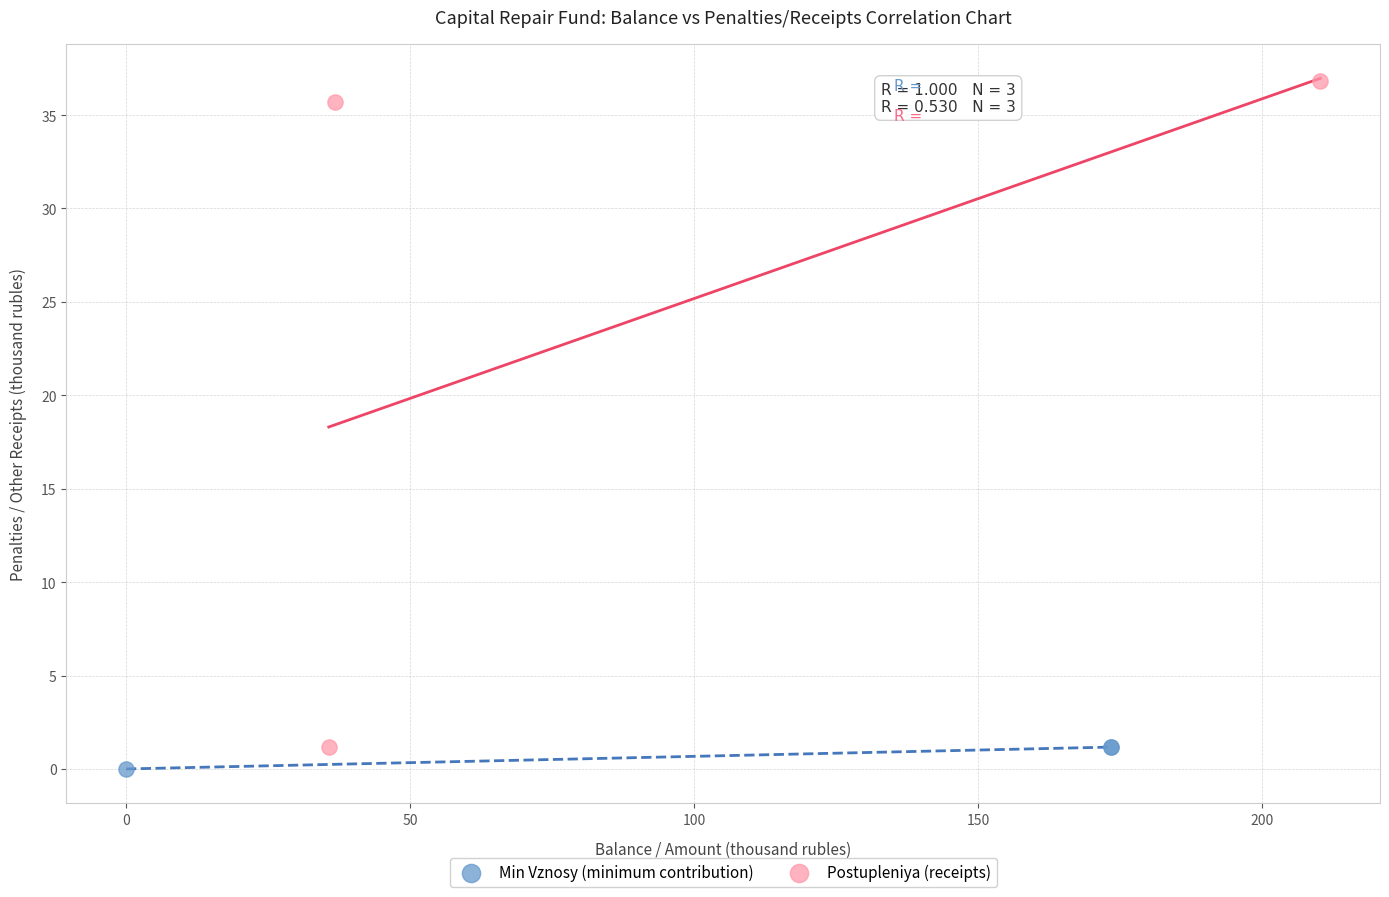

Which series has the largest Y range (max minus min)?

Postupleniya (receipts)